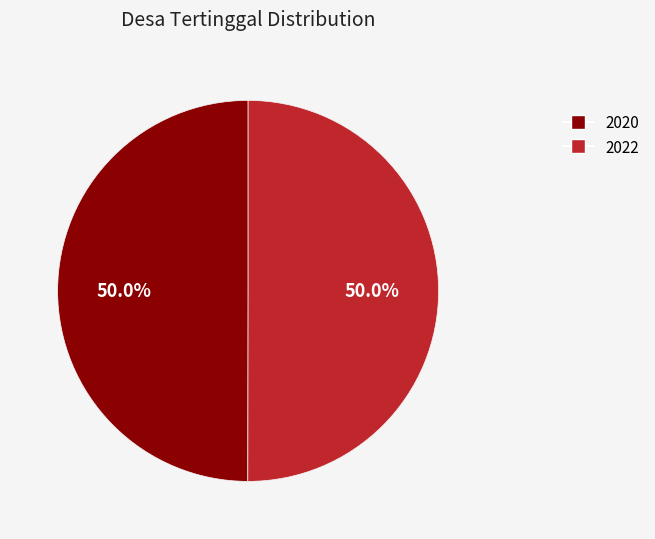

How many slices are in this pie chart?

2